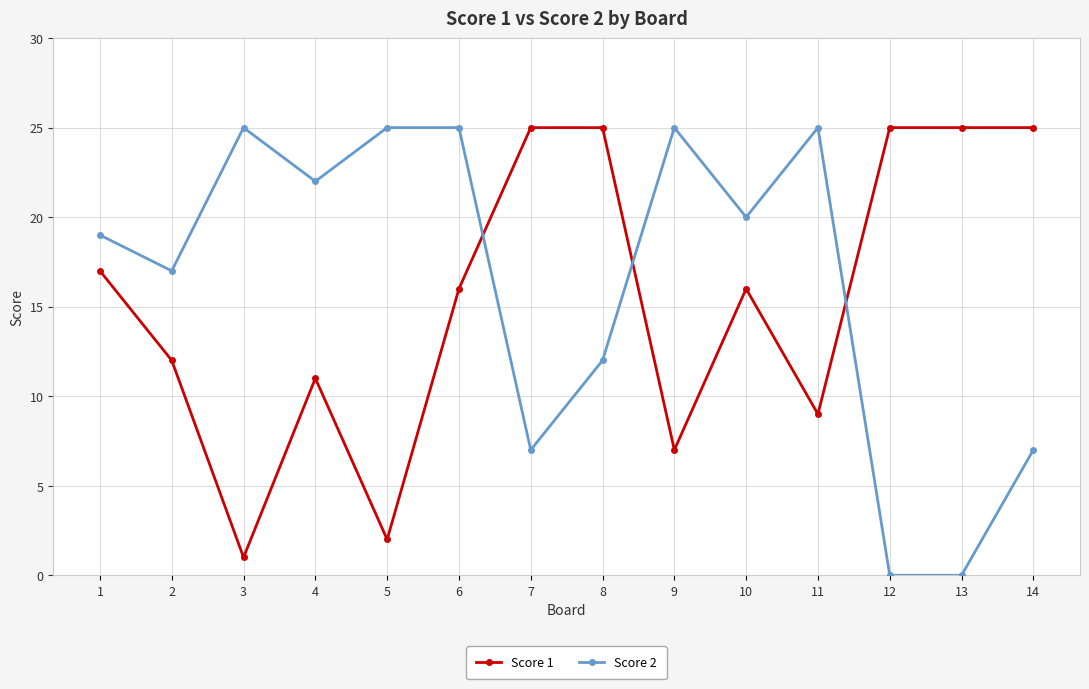

What is the value of the Score 1 point at the 3rd from the left?

1